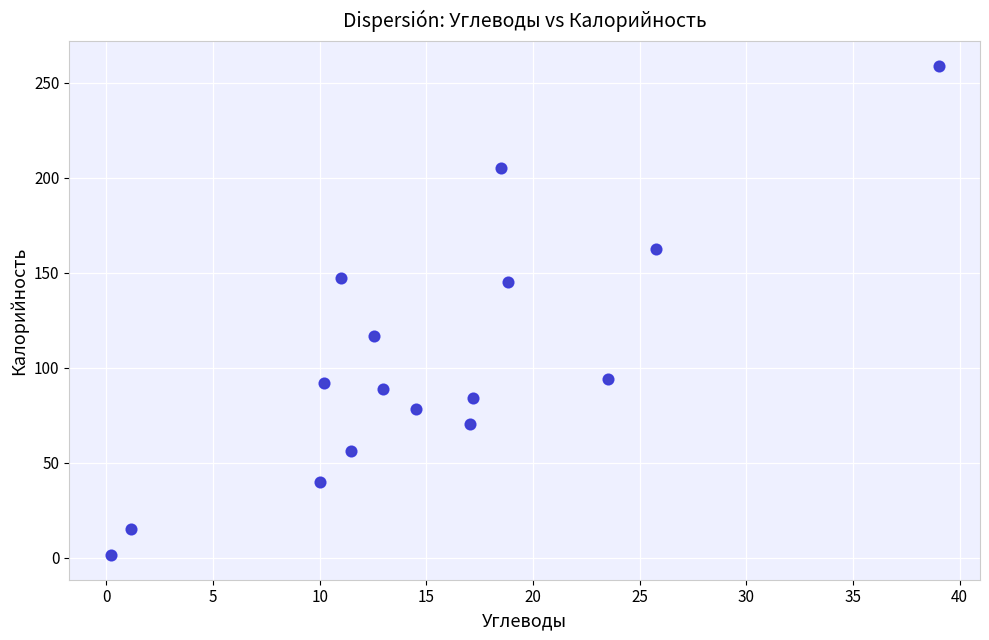

What is the range of X values (max minus min)?

38.8